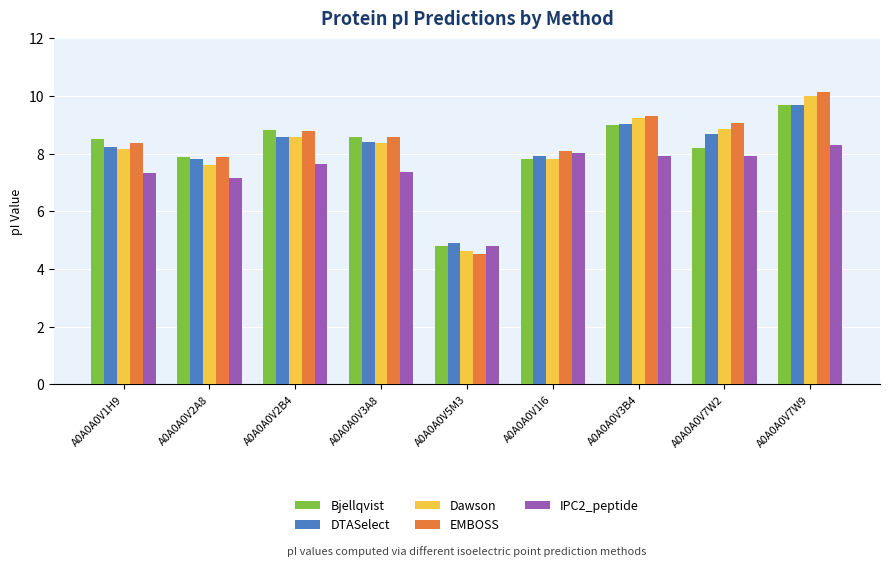

What is the total value across all series at A0A0A0V7W9?

47.8